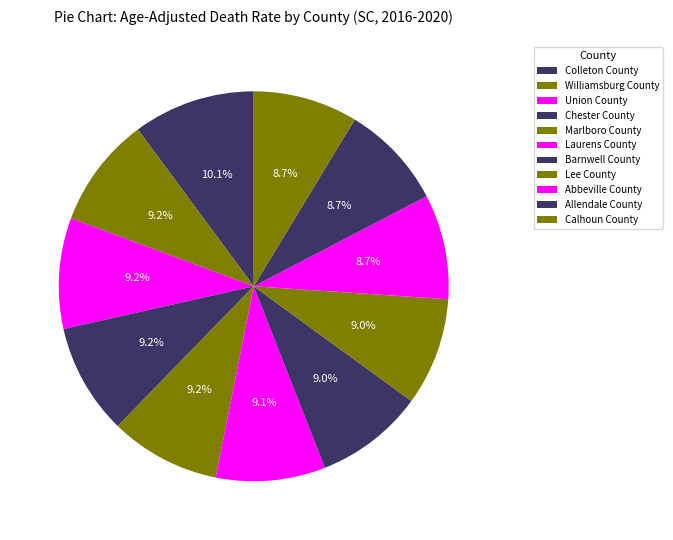

Count the number of slices in the pie.

11